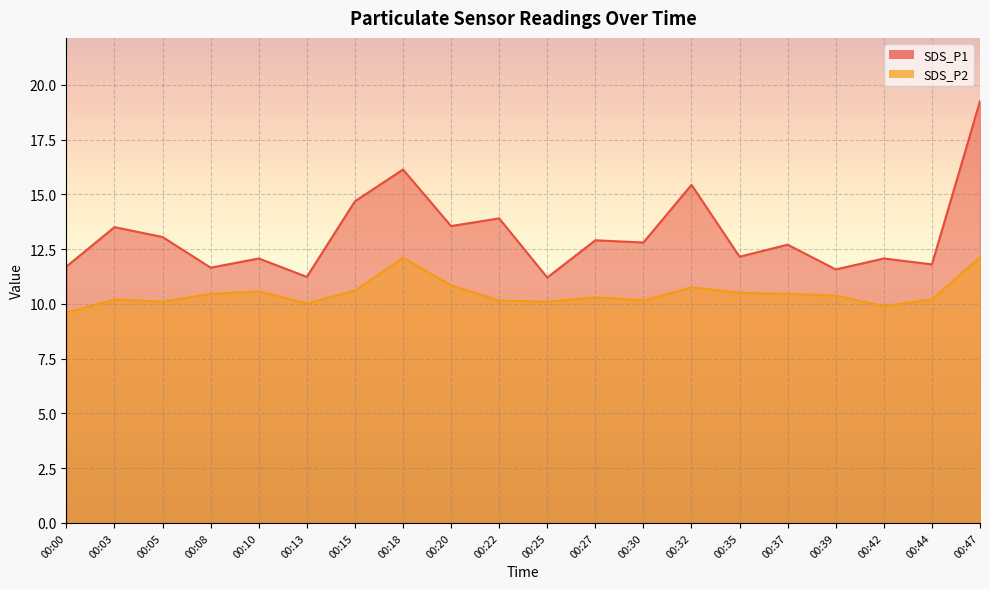

True or false: SDS_P1 and SDS_P2 cross at least once.

False